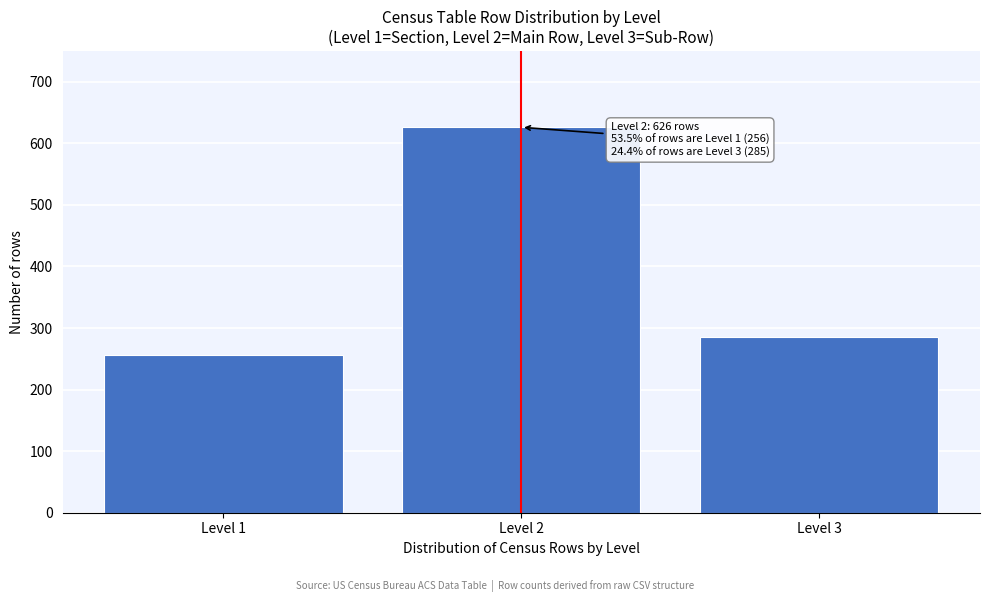

Reading left to right, extract all data points from this chart.

Level 1=256	Level 2=626	Level 3=285